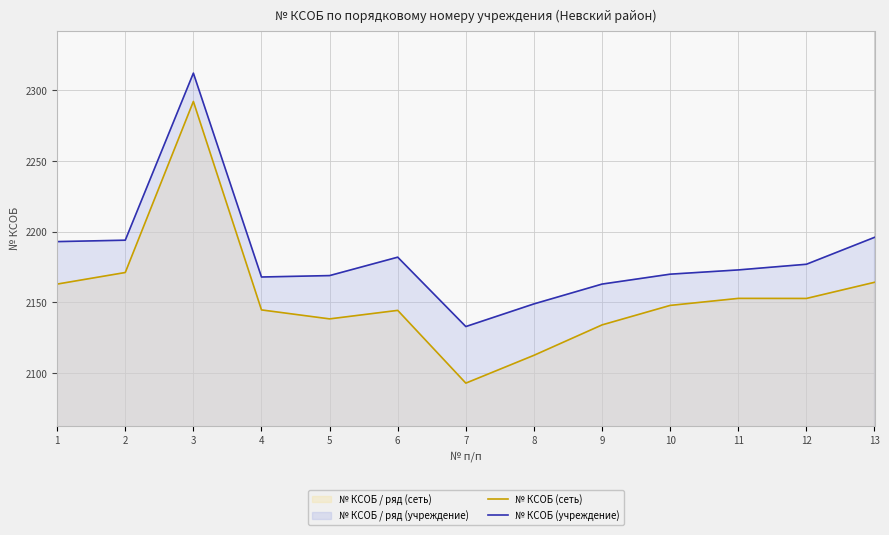

How many lines are shown in the chart?

2